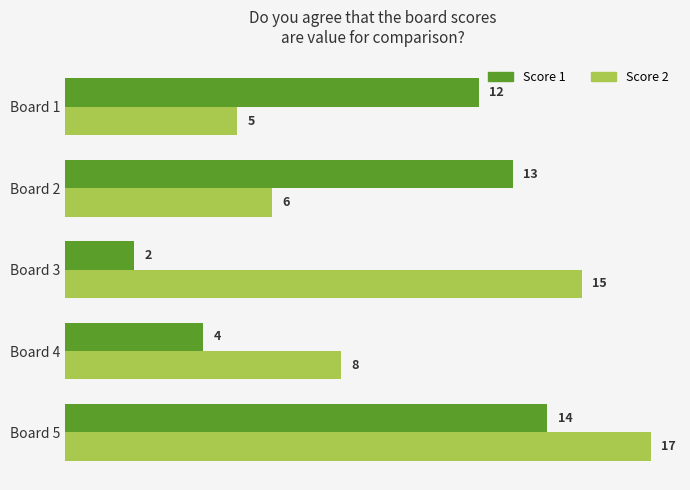

Is it true that Score 1 equals 4 at Board 1?

False